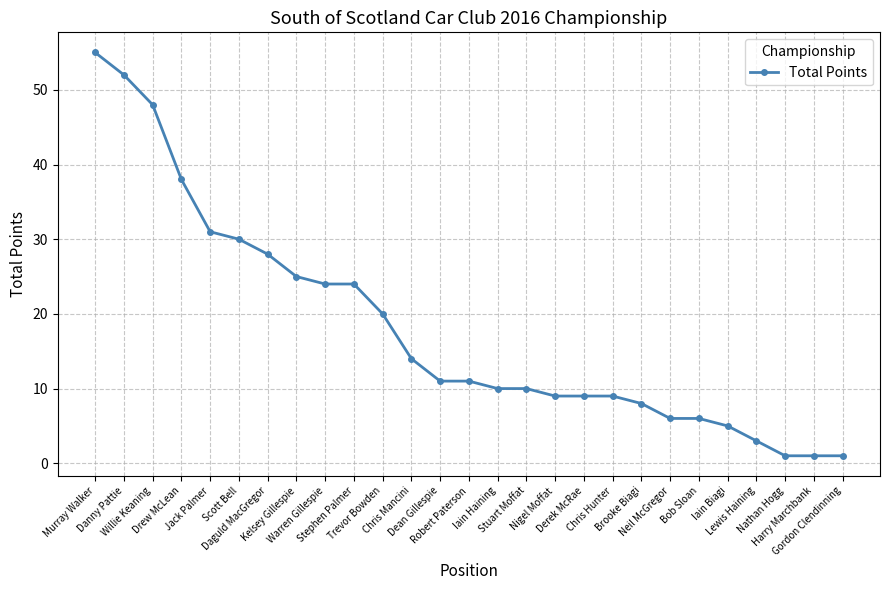

At which label is the value closest to 28?

Daguld MacGregor